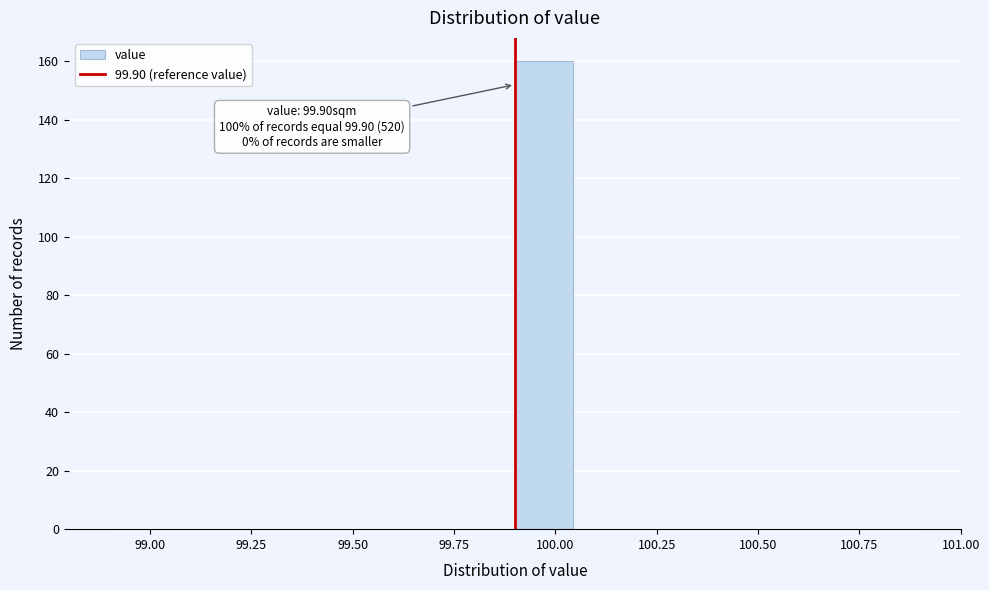

Around what value on the x-axis is the tallest bar? Give the approximate position of its centre, as read against the axis.

99.95